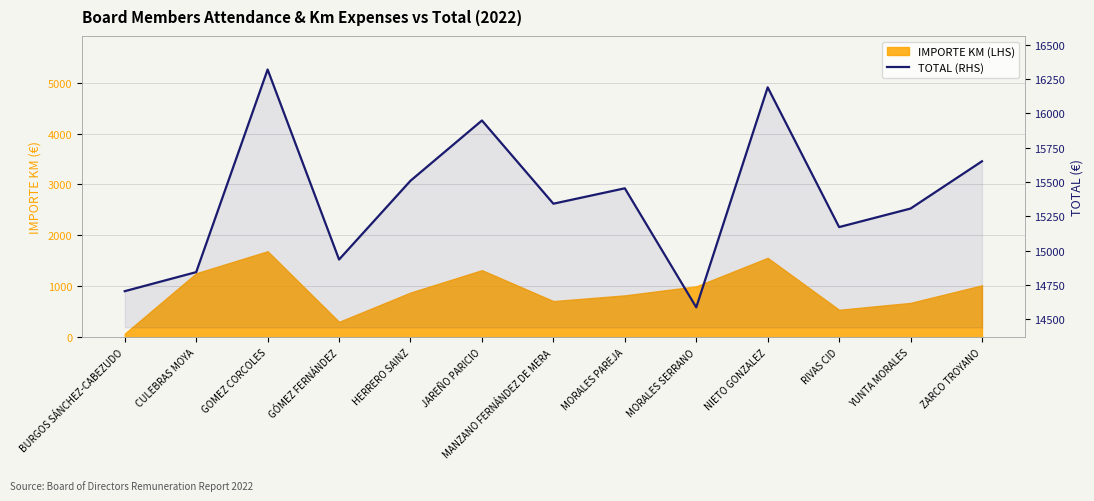

Which label corresponds to the smallest value in the chart?

MORALES SERRANO